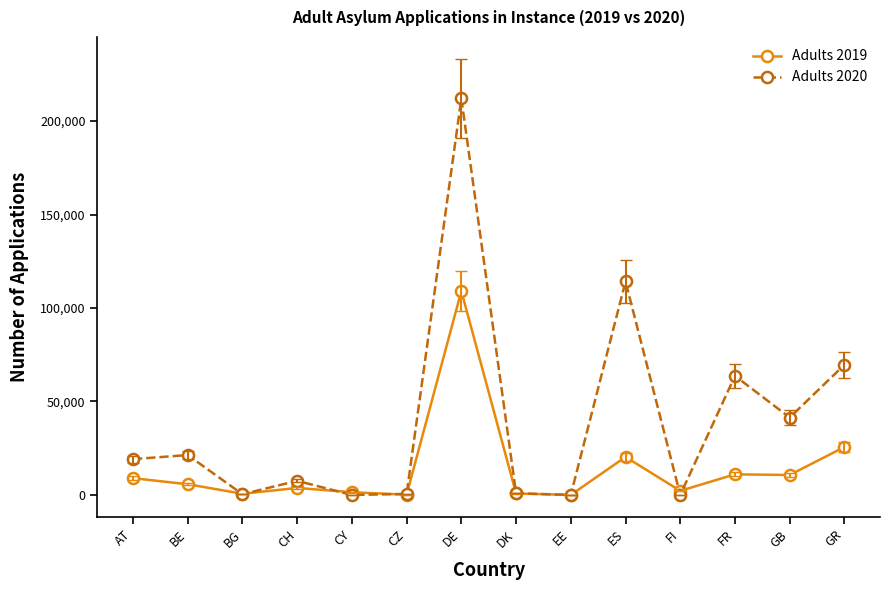

What is the total value across all series at CZ?

730